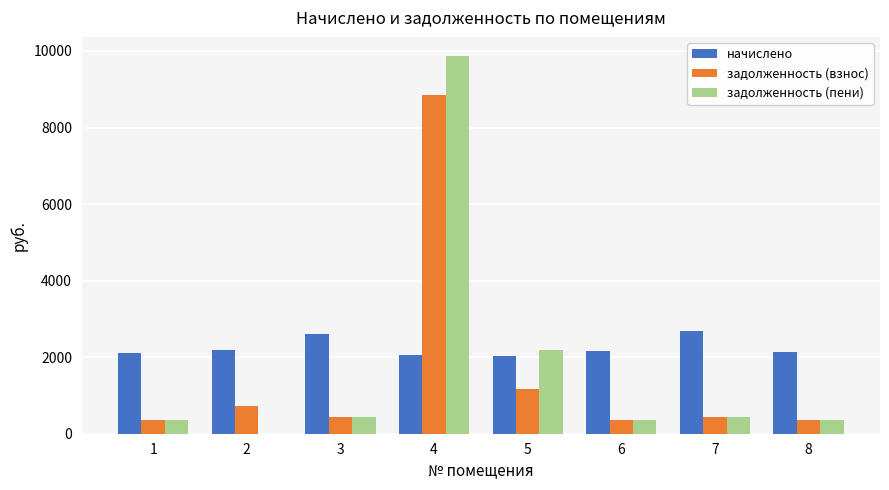

What is the highest value of the начислено series?

2671.1